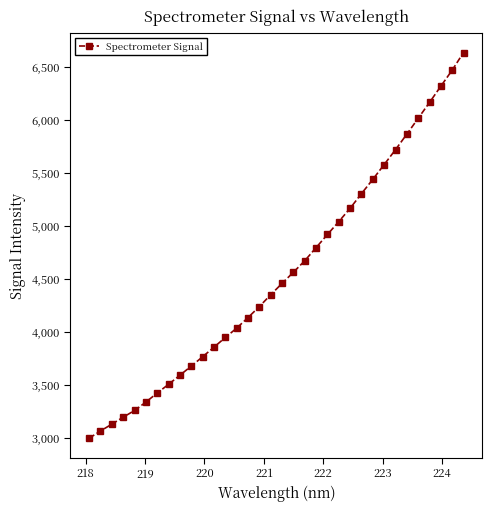

What is the difference between the second highest and minimum values?

3474.6